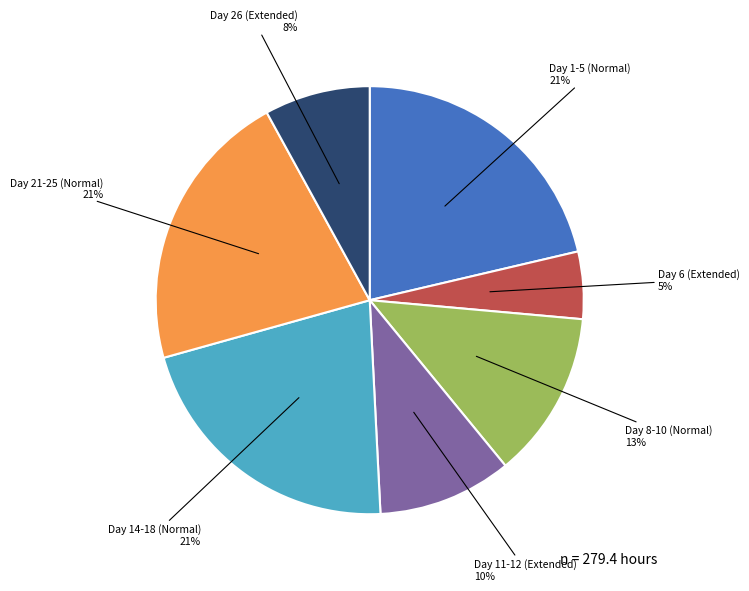

Do Day 1-5 (Normal) and Day 21-25 (Normal) together represent more than half of the pie?

No